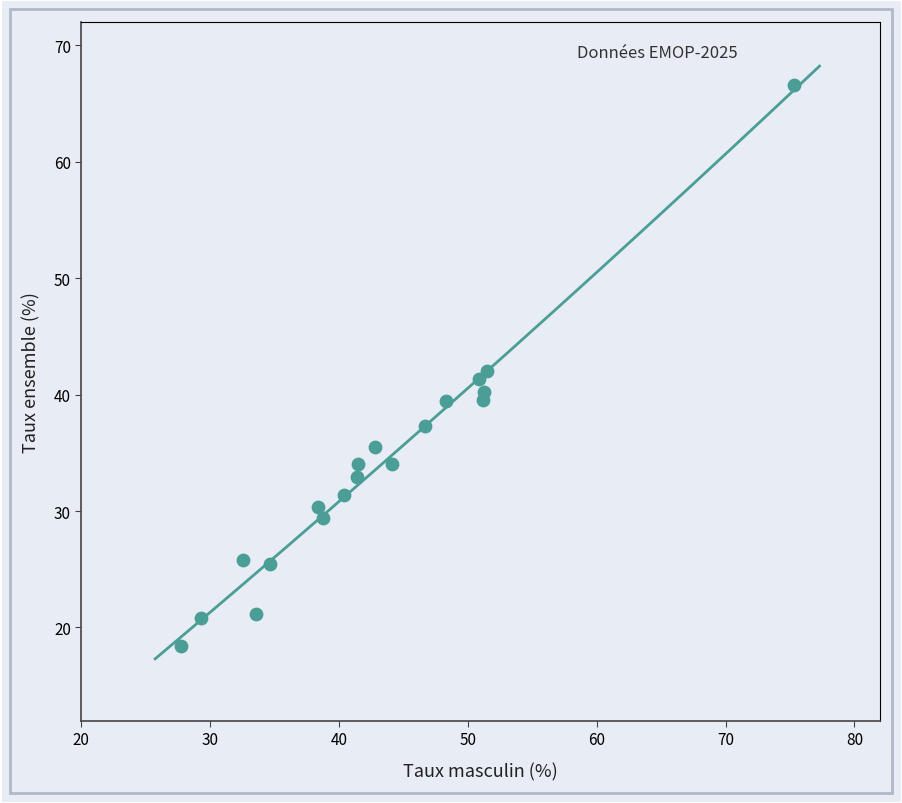

What is the range of Y values (max minus min)?

48.2